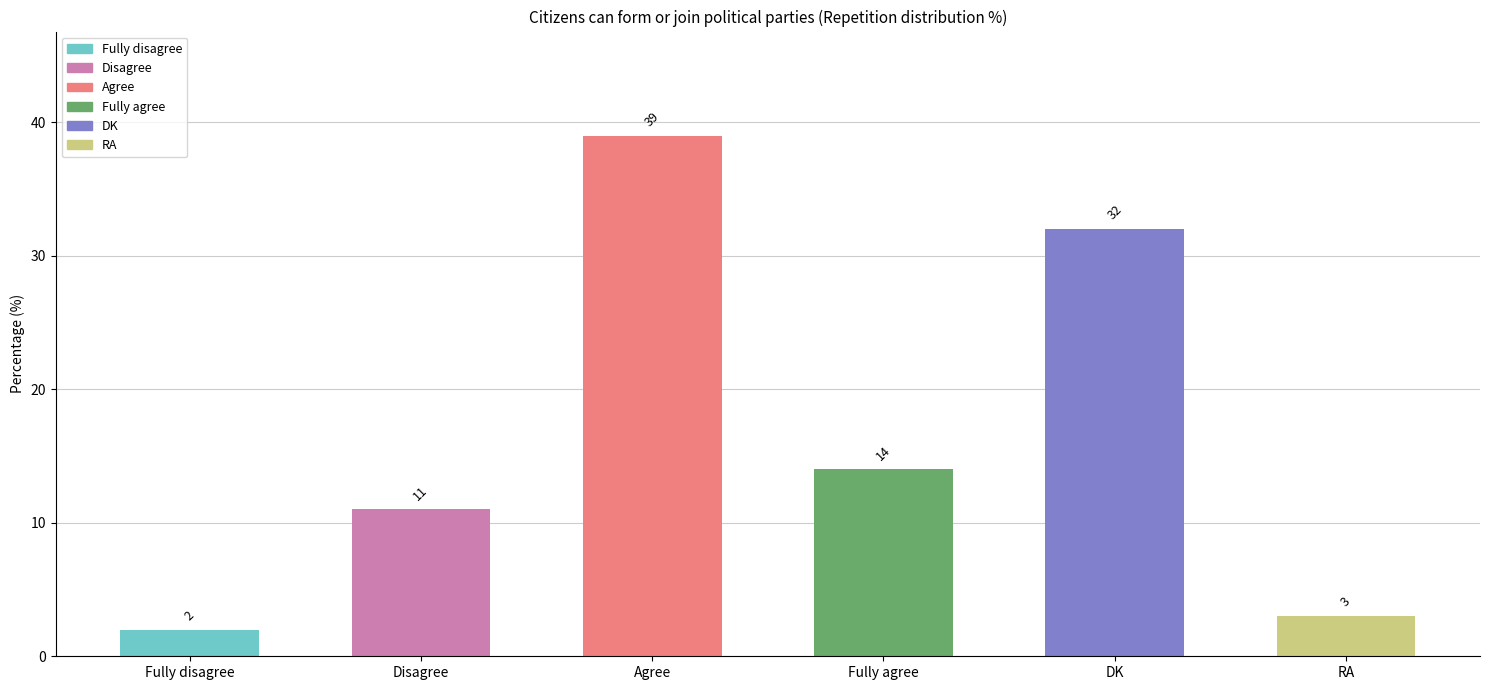

What is the maximum value shown in the chart?

39